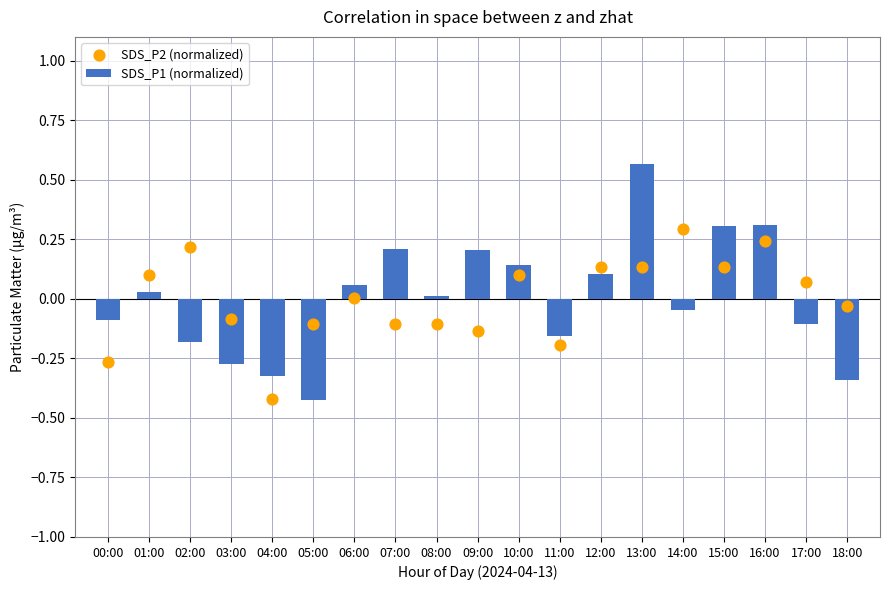

What is the total value across all series at 00:00?

-0.4